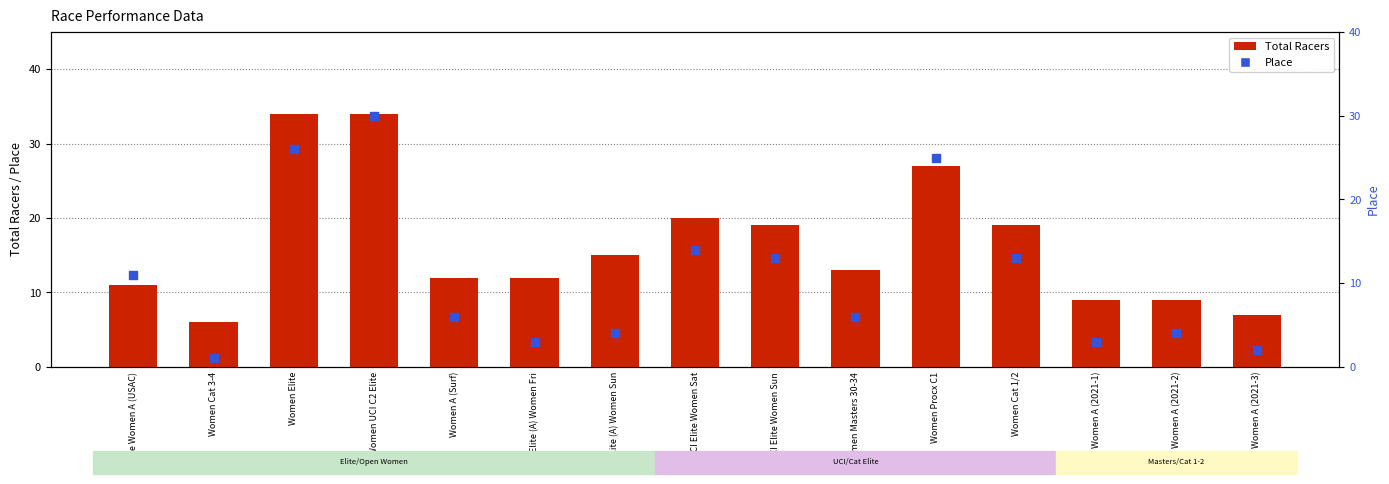

Which series contains the highest Y value?

Total Racers